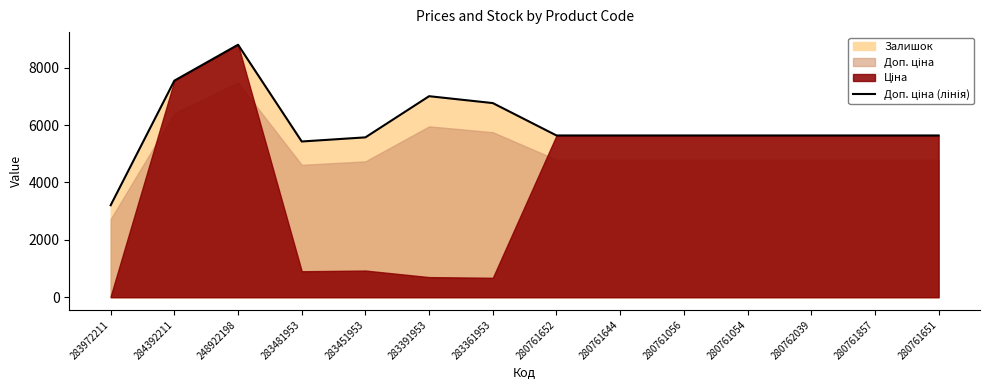

What is the approximate value at 280761644?

5636.0